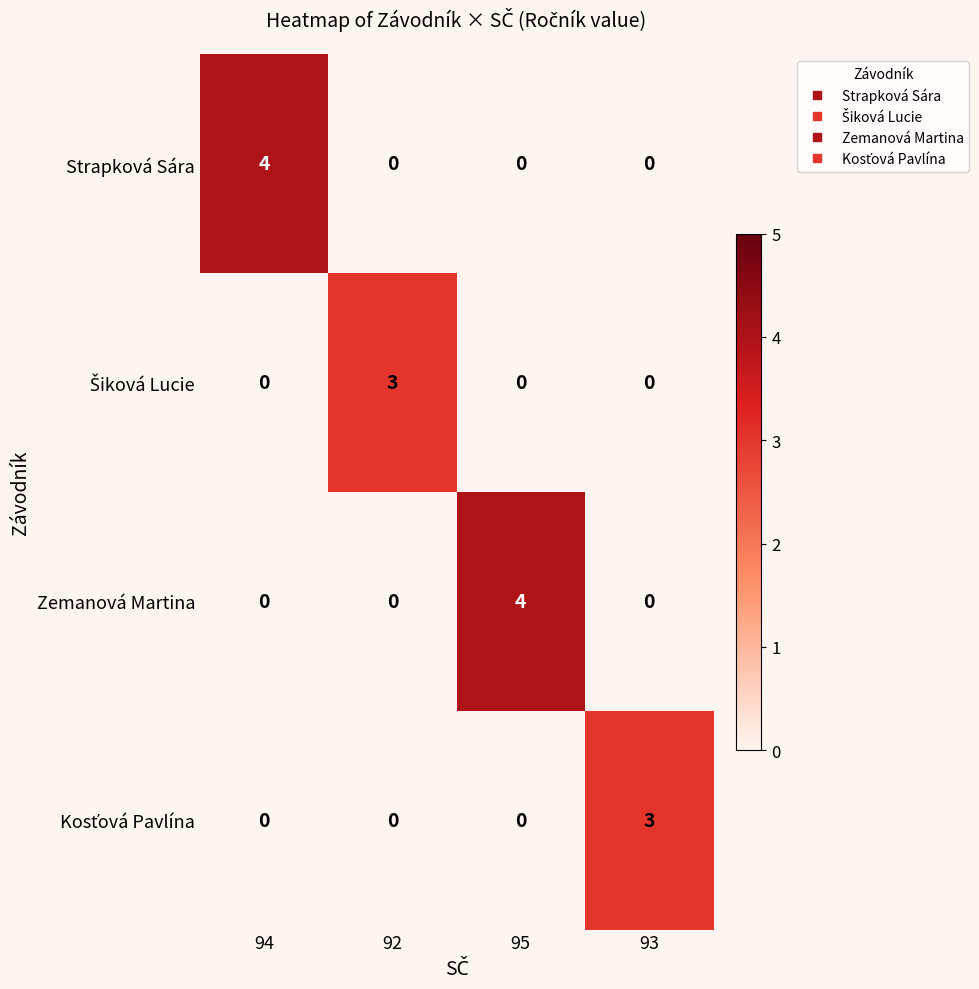

What value does the Zemanová Martina series have at 95?

4